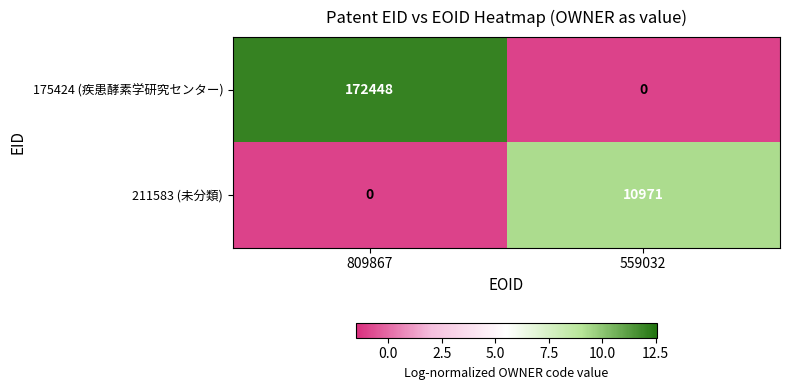

What is the total value across all series at 809867?

172448